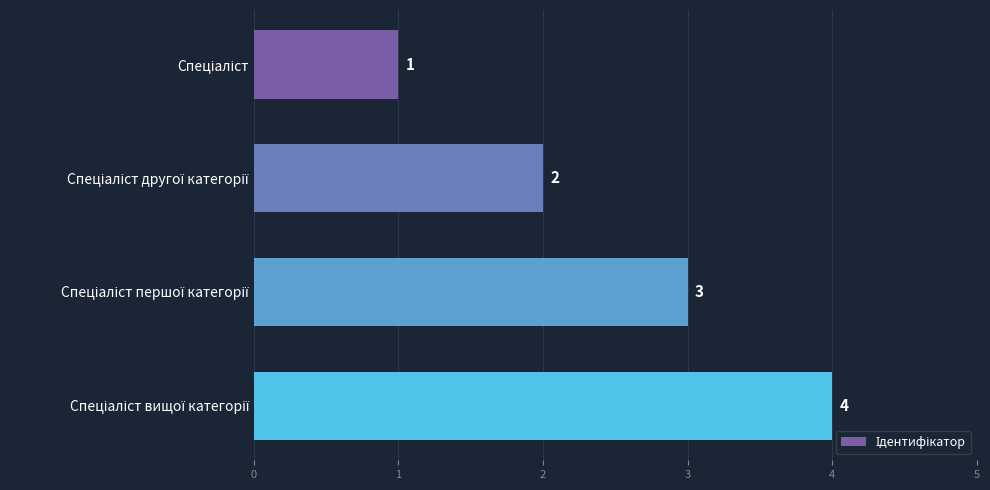

What is the maximum value shown in the chart?

4